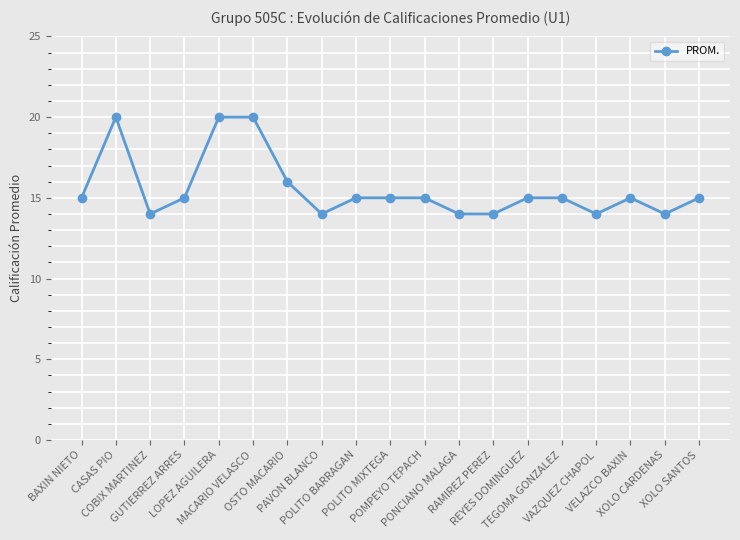

Is it true that the value at LOPEZ AGUILERA is 13?

False